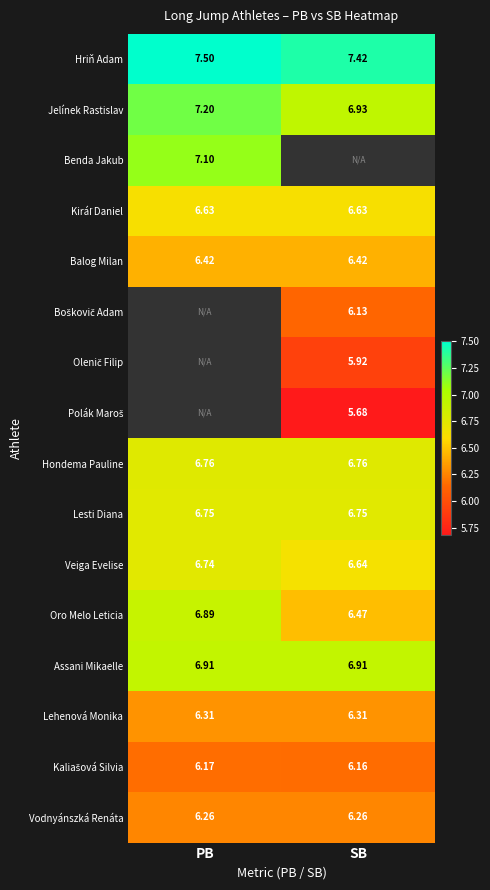

At how many categories does at least one series exceed 6?

2